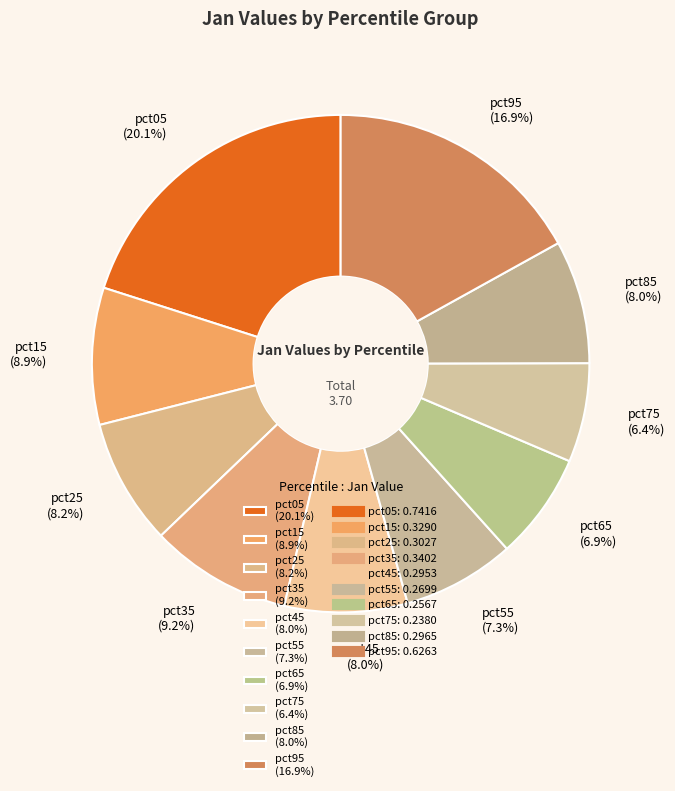

To the nearest percent, what is the difference between the pct35 and pct75 slice percentages?

3%